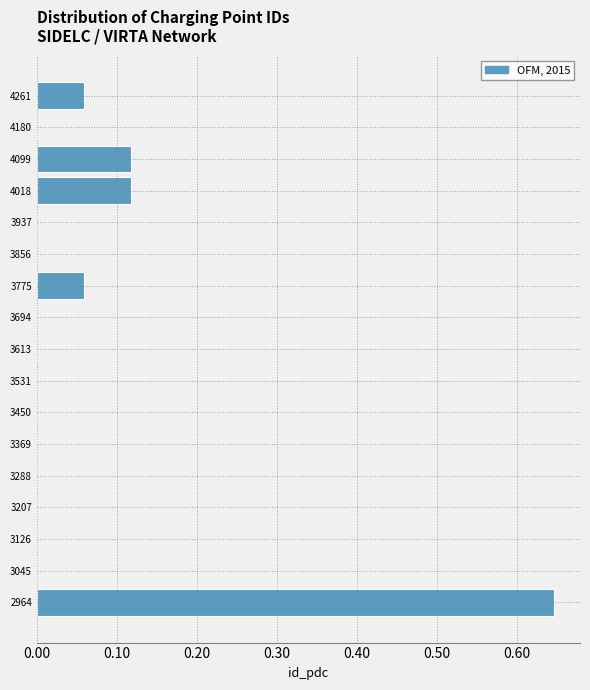

Over which range of the y-axis is the bar longest?

2920 to 3010